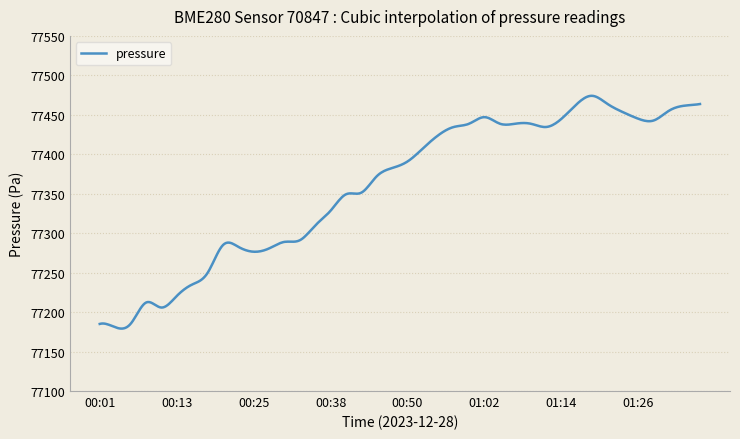

What is the difference between the maximum and minimum values?

295.0